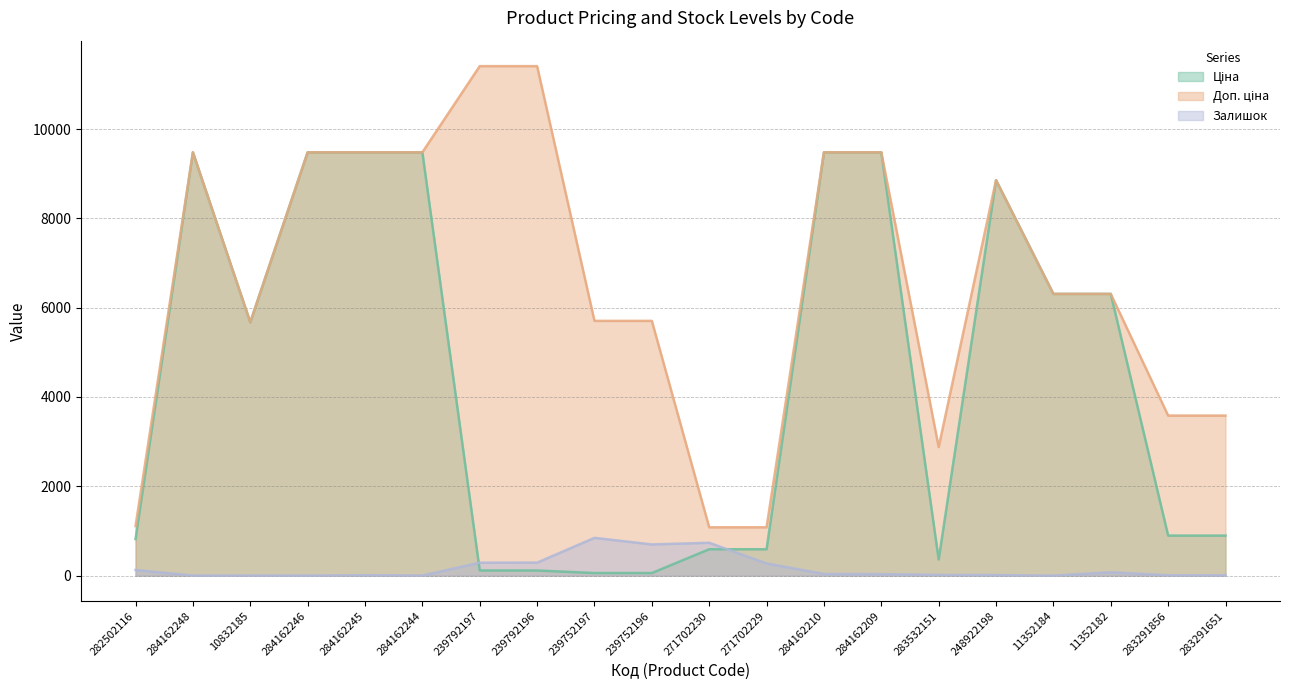

Rank the series at 284162244 from highest to lowest value.

Ціна, Доп. ціна, Залишок